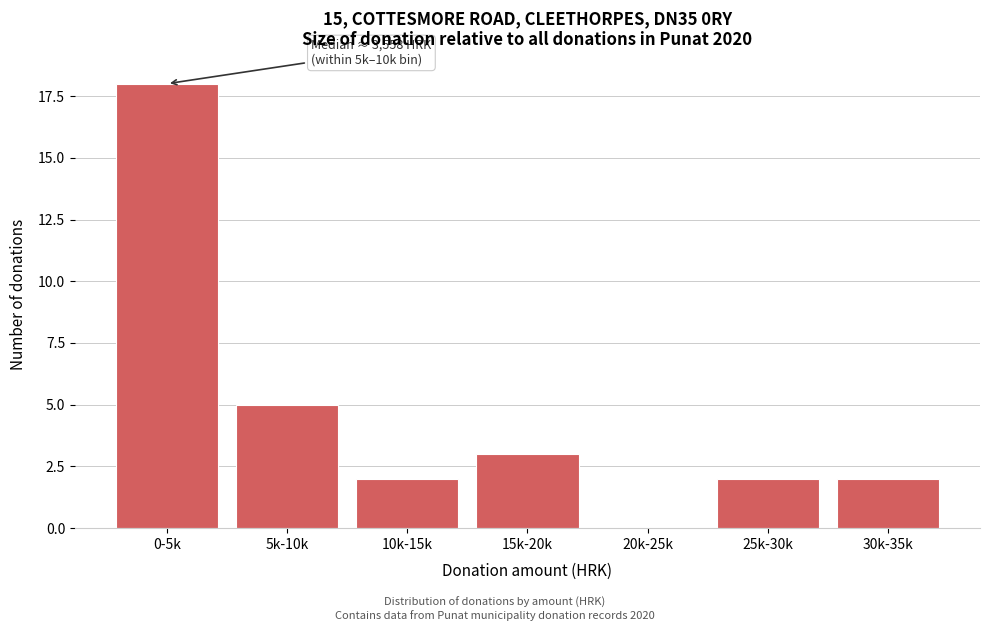

Reading left to right, extract all data points from this chart.

0-5k=18	5k-10k=5	10k-15k=2	15k-20k=3	20k-25k=0	25k-30k=2	30k-35k=2